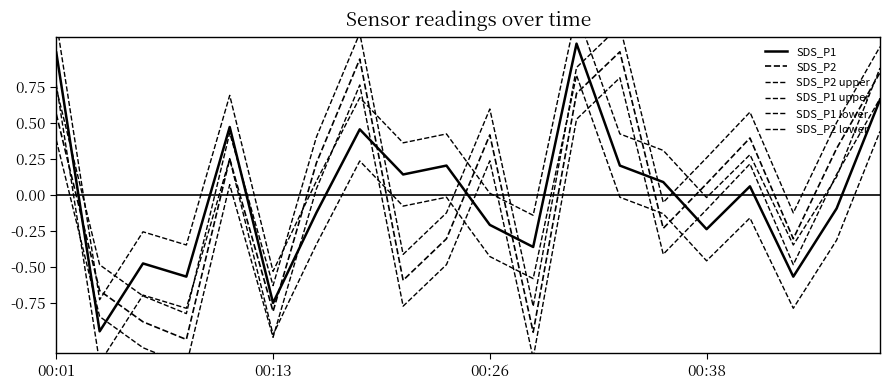

Rank the series by their maximum value, from lowest to highest.

SDS_P2 lower, SDS_P1 lower, SDS_P2, SDS_P1, SDS_P2 upper, SDS_P1 upper